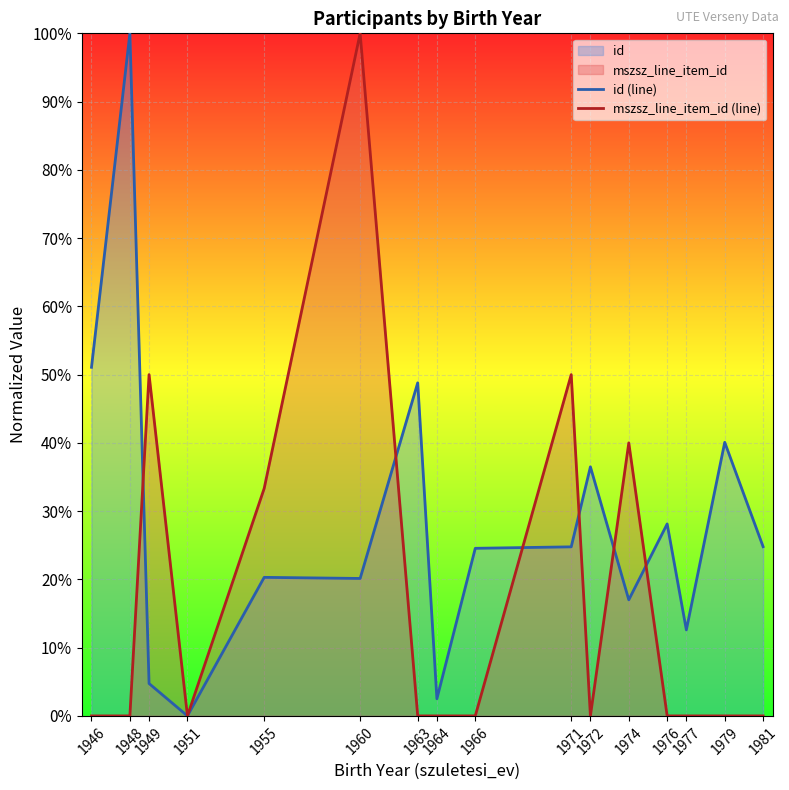

Does the chart display data point markers on the line(s)?

No